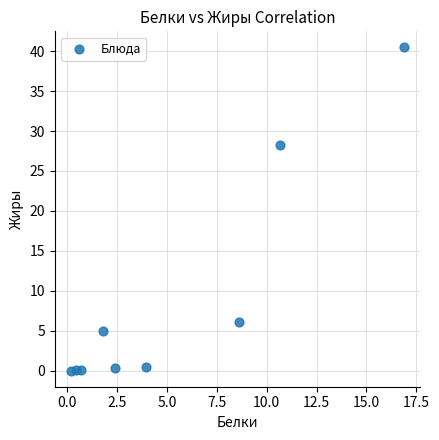

What is the range of X values (max minus min)?

16.7